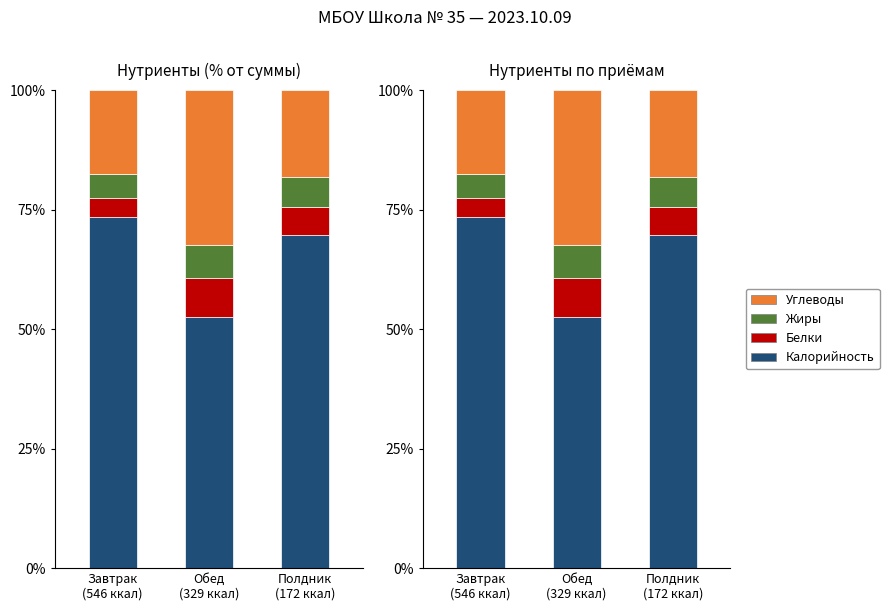

What position from the left is Полдник
(172 ккал)?

3